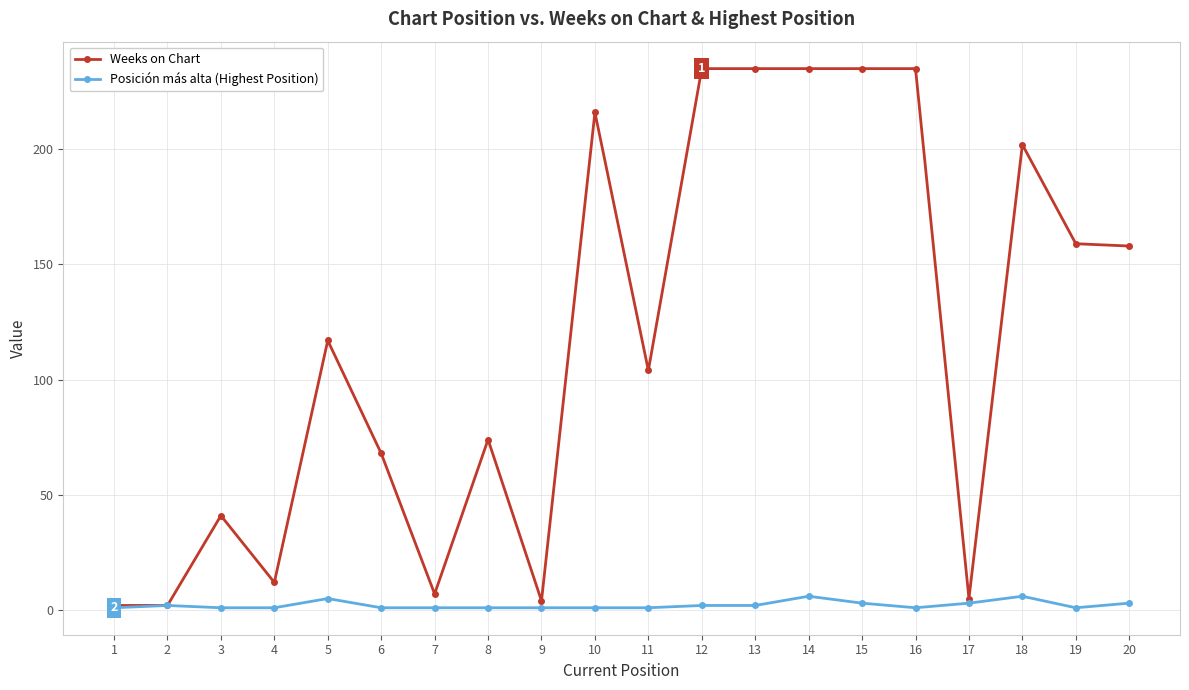

How many categories are shown in the chart?

20